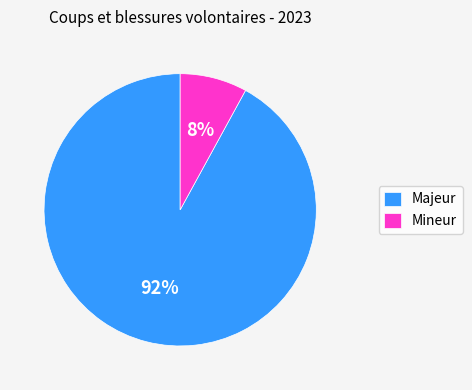

Does any single category account for the majority?

Yes